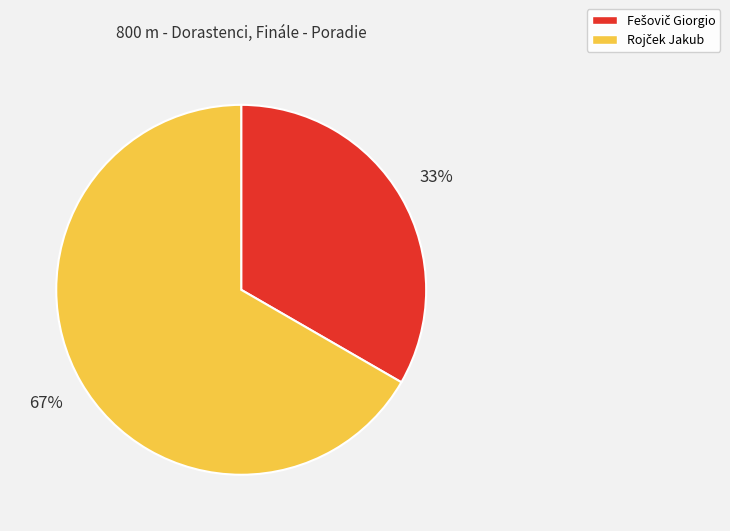

How many segments does this pie chart have?

2